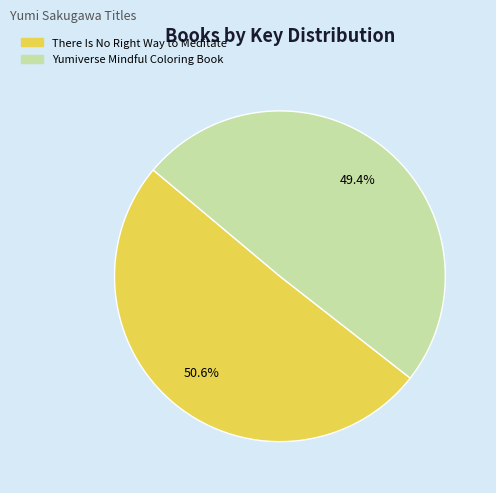

Count the number of slices in the pie.

2